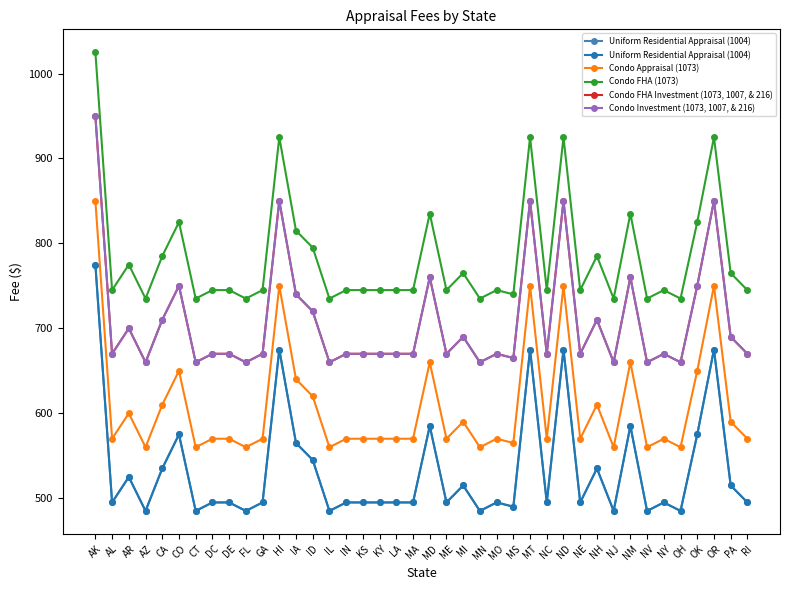

Where is the first local minimum for Condo Investment (1073, 1007, & 216)?

AL